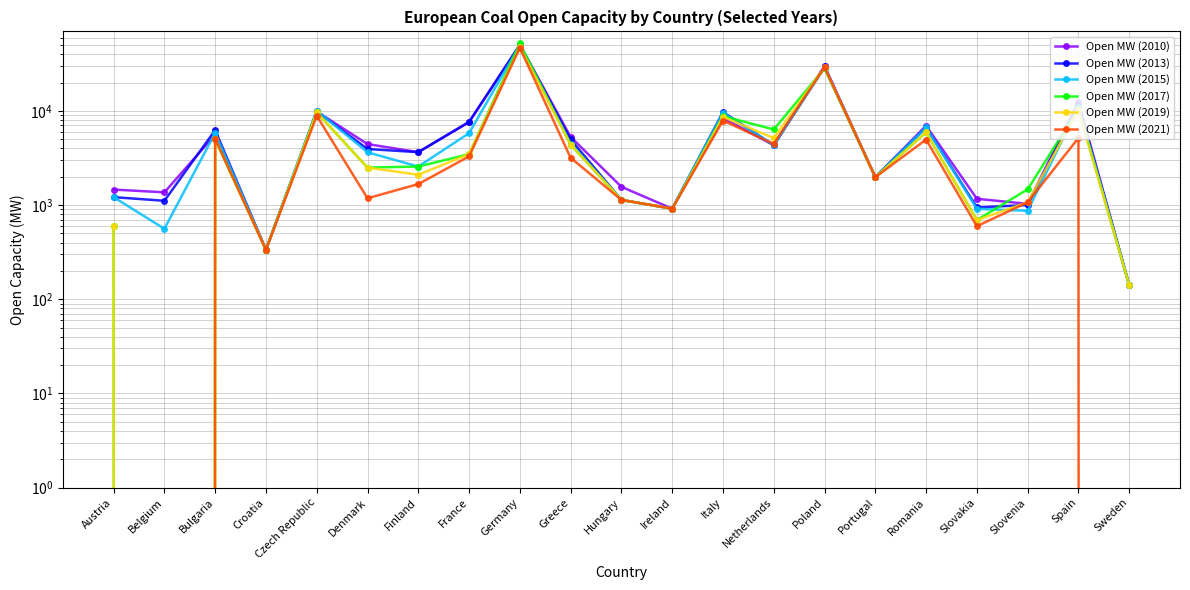

Reading right to left, transcribe all the data shown in this chart.

Open MW (2010): 141	12541	1030	1165	6954	1978	29857	4317	8402	915	1562	5288	50348	7592	3644	4437	9846	335	5576	1365	1460
Open MW (2013): 141	11585	1000	945	6694	1978	29610	4317	9722	915	1134	4968	49929	7630	3644	3936	9841	335	6246	1110	1213
Open MW (2015): 141	10995	869	913	6669	1978	28815	4317	9582	915	1134	4500	50144	5795	2564	3631	10054	335	5826	560	1213
Open MW (2017): 141	10528	1469	693	5915	1978	28236	6349	8782	915	1134	4375	51929	3471	2564	2500	9634	335	4986	0	598
Open MW (2019): 141	10163	1069	693	5915	1978	28931	5143	8627	915	1134	4375	47622	3471	2097	2500	9612	335	5039	0	598
Open MW (2021): 0	5154	1069	596	4955	1978	28992	4458	7892	915	1134	3175	46774	3284	1670	1180	8870	335	5039	0	0